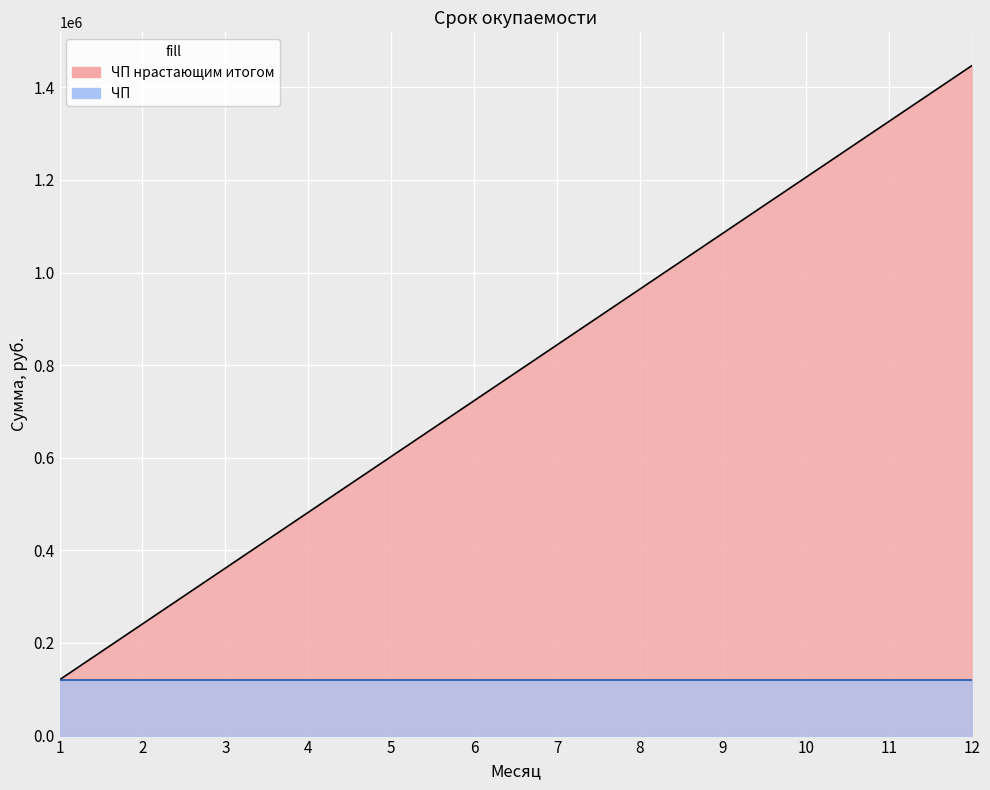

True or false: the data shows 361612.5 at 3.

True